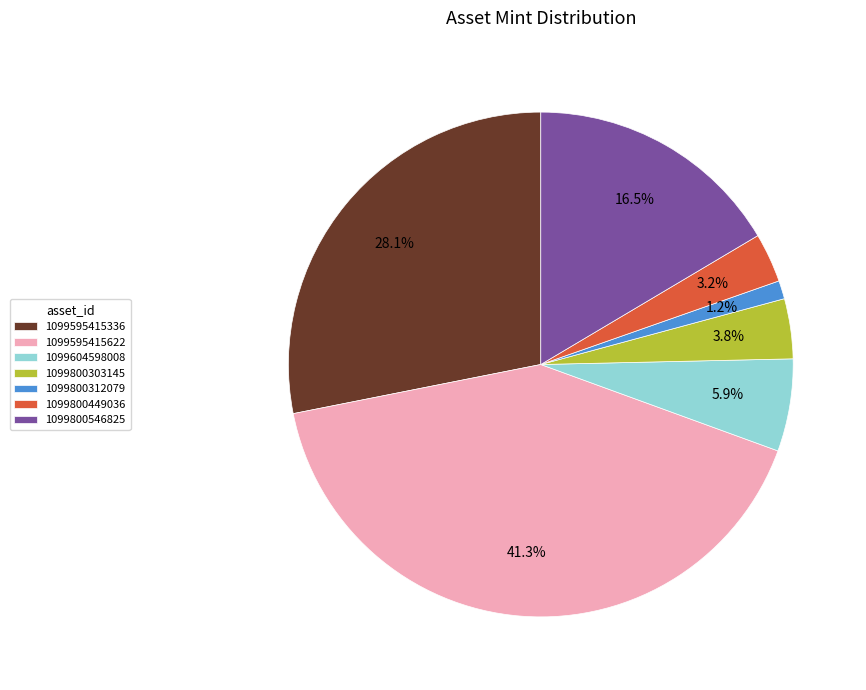

Does 1099604598008 account for over 50% of the chart?

No